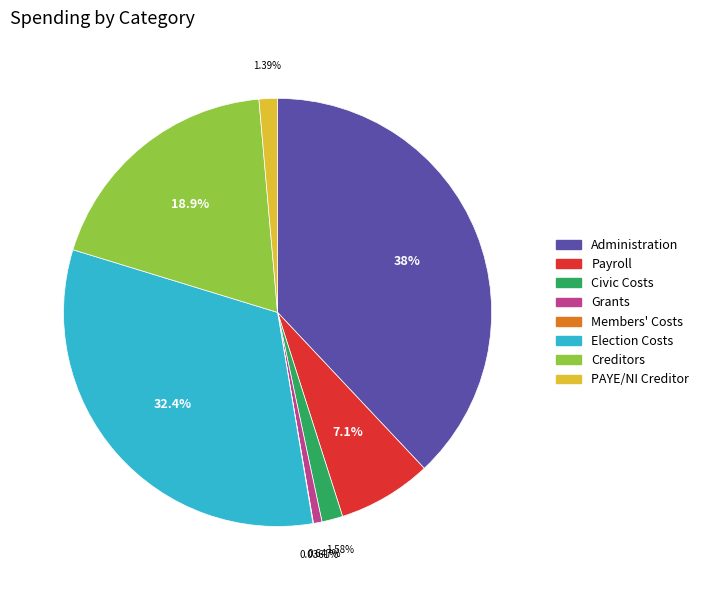

Does any single category account for the majority?

No